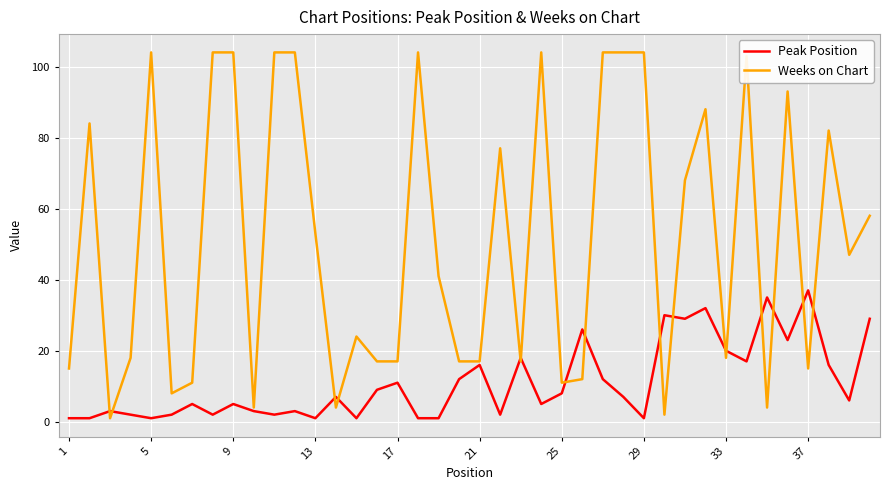

List the series in order of their overall mean, highest first.

Weeks on Chart, Peak Position